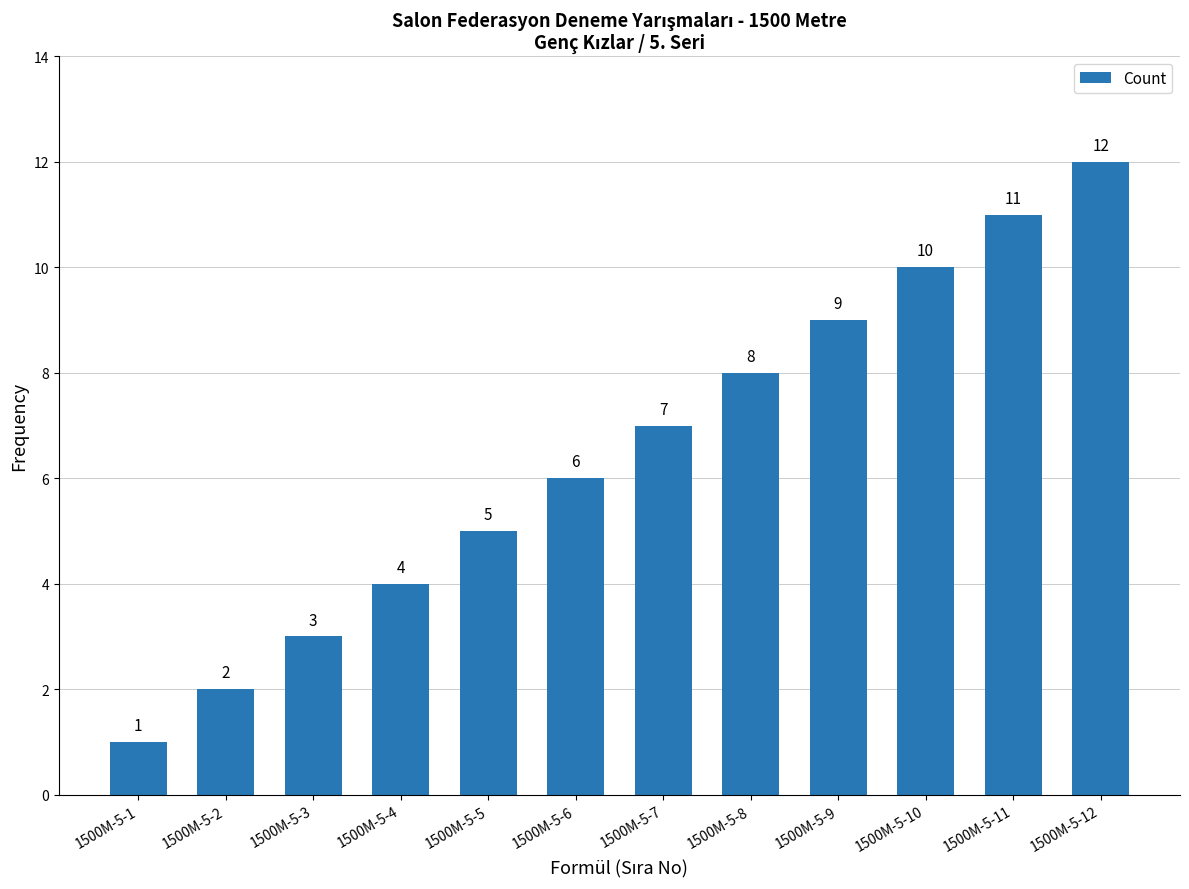

How many data points does each series have?

12